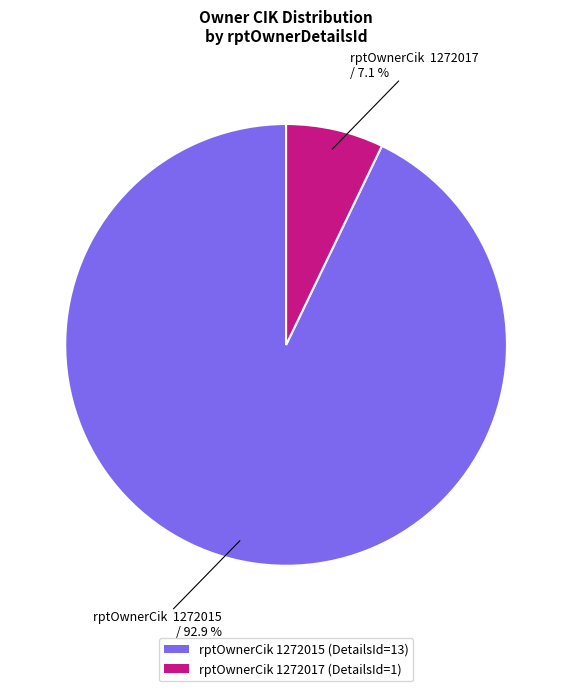

Which has a higher value, rptOwnerCik 1272017 (DetailsId=1) or rptOwnerCik 1272015 (DetailsId=13)?

rptOwnerCik 1272015 (DetailsId=13)